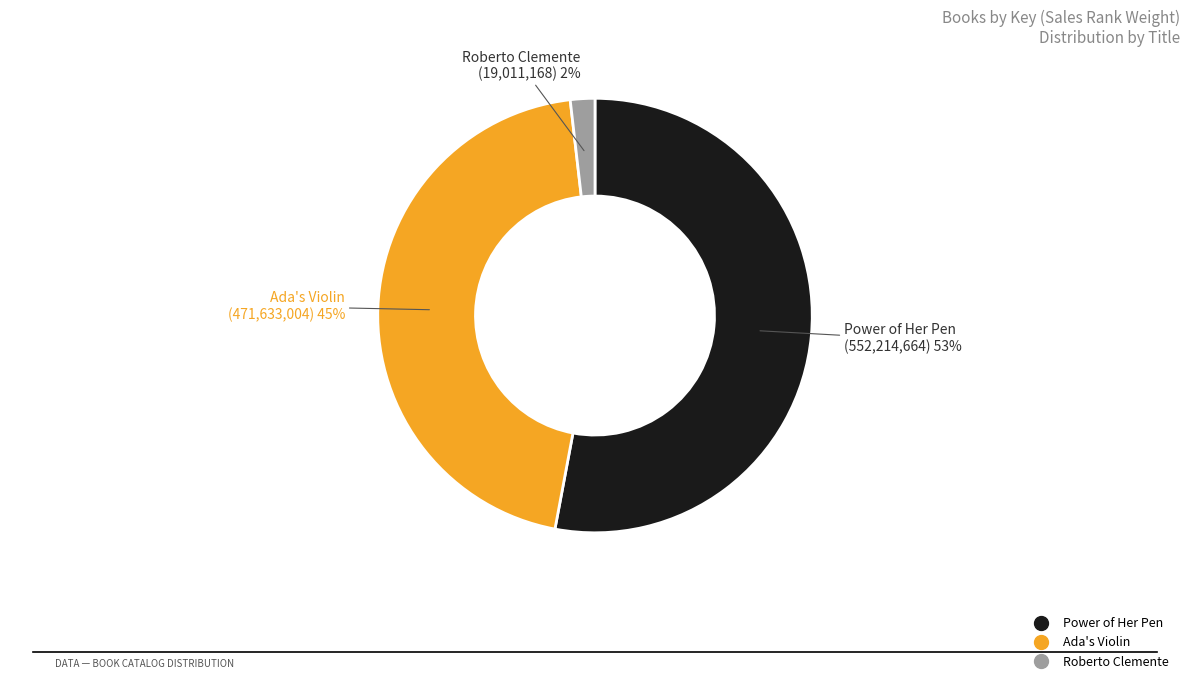

What is the largest slice in the pie chart?

Power of Her Pen